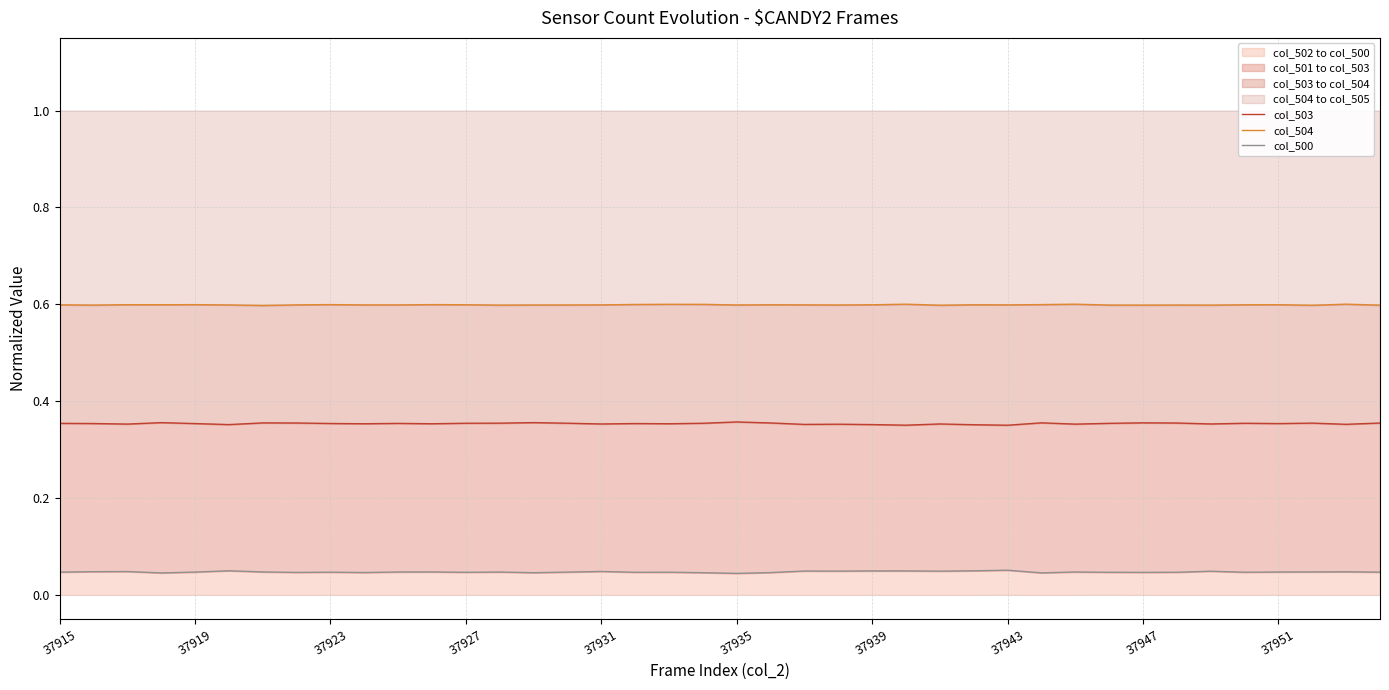

The value of col_500 at 39 is 0.1. True or false?

False